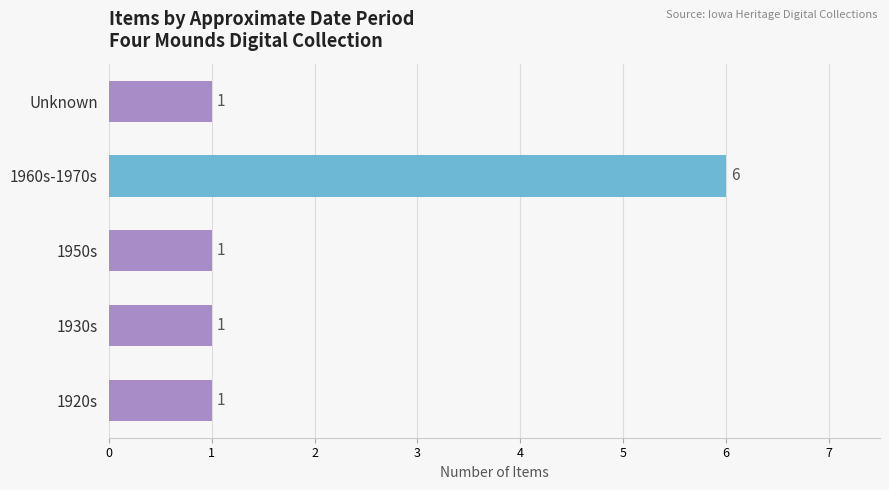

What is the maximum value shown in the chart?

6